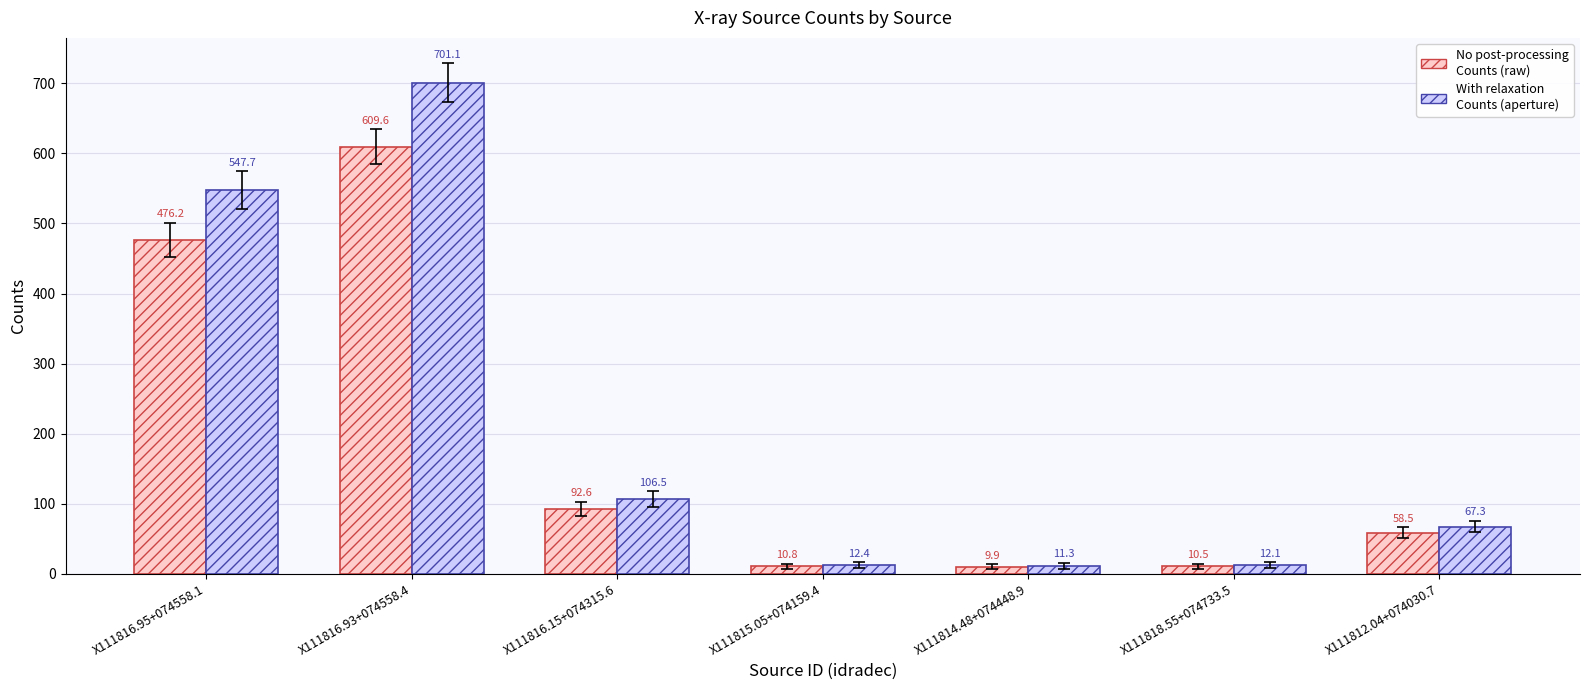

At which category is the sum across all series the highest?

X111816.93+074558.4